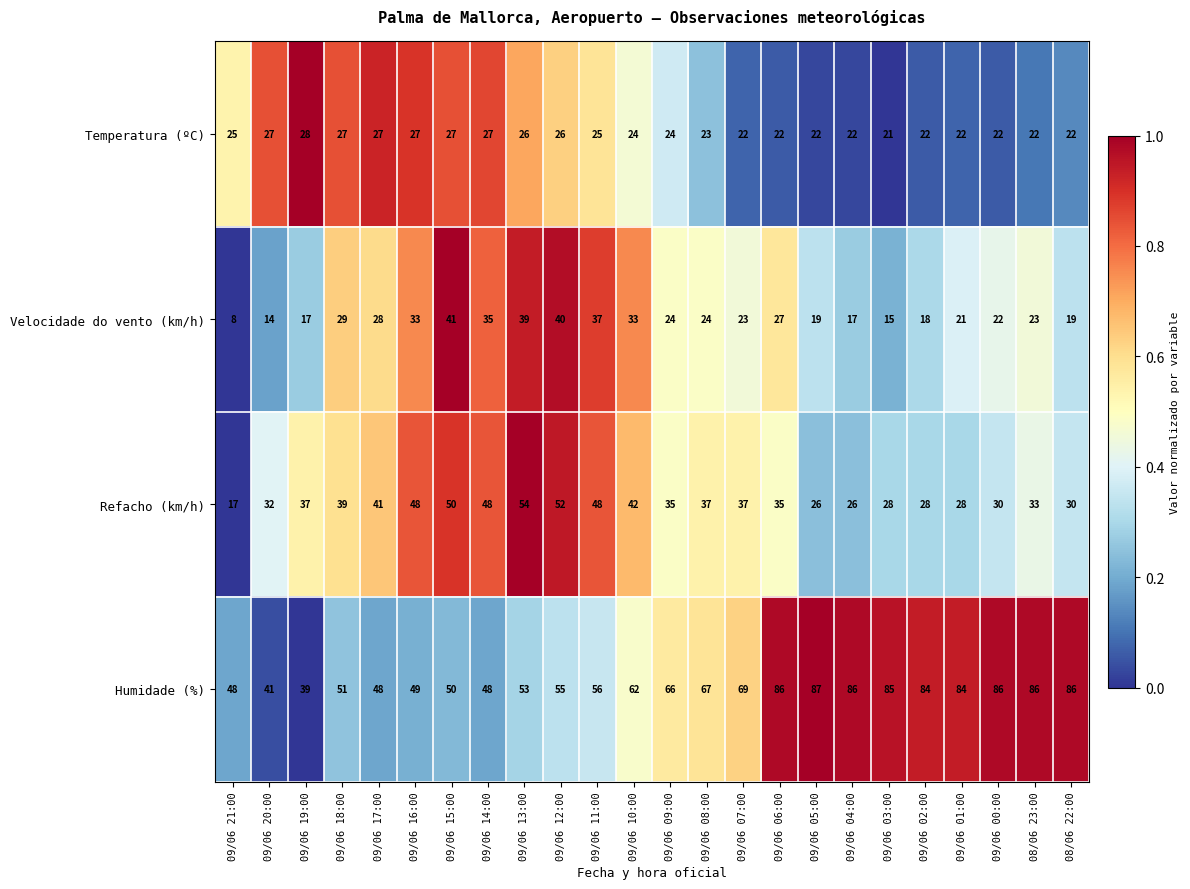

List the series in order of their peak value, highest first.

Humidade (%), Refacho (km/h), Velocidade do vento (km/h), Temperatura (ºC)